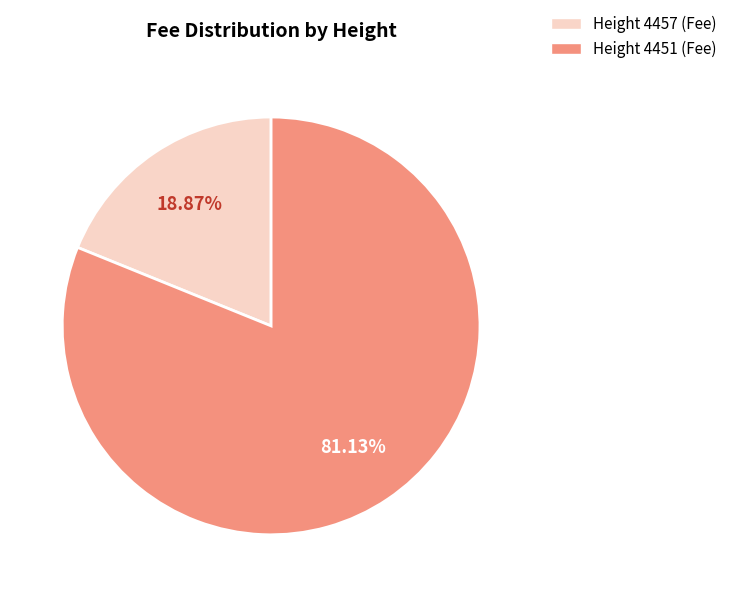

Is there any slice that represents more than half of the pie?

Yes